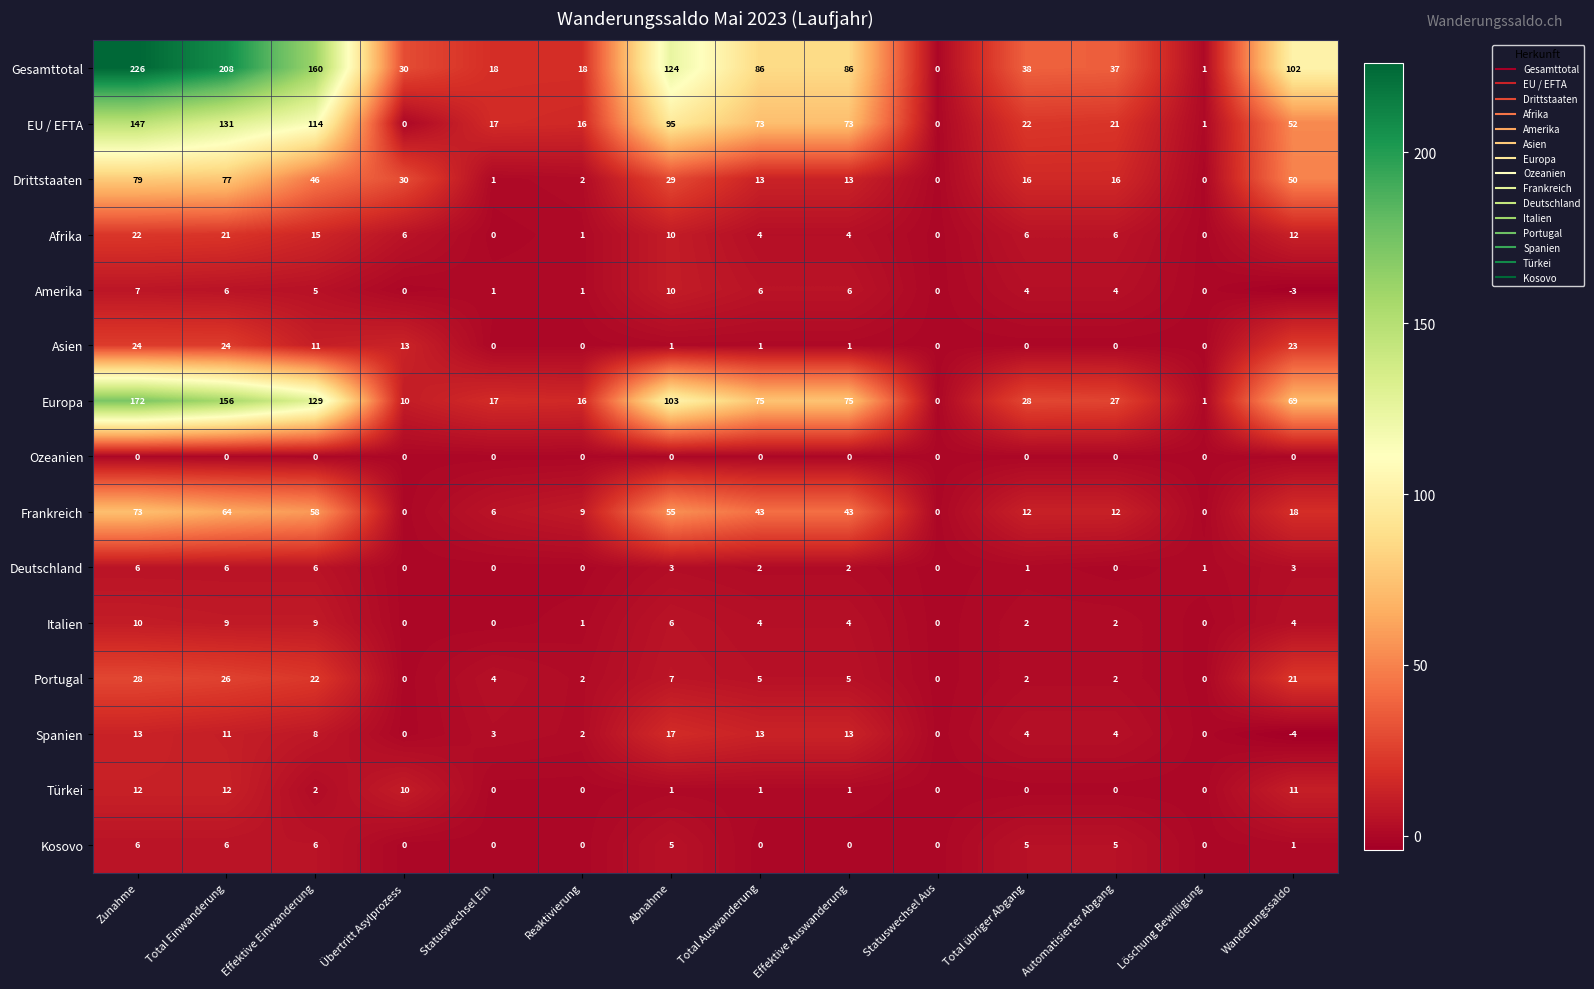

Read the Gesamttotal value at Zunahme, to the nearest 10.

230